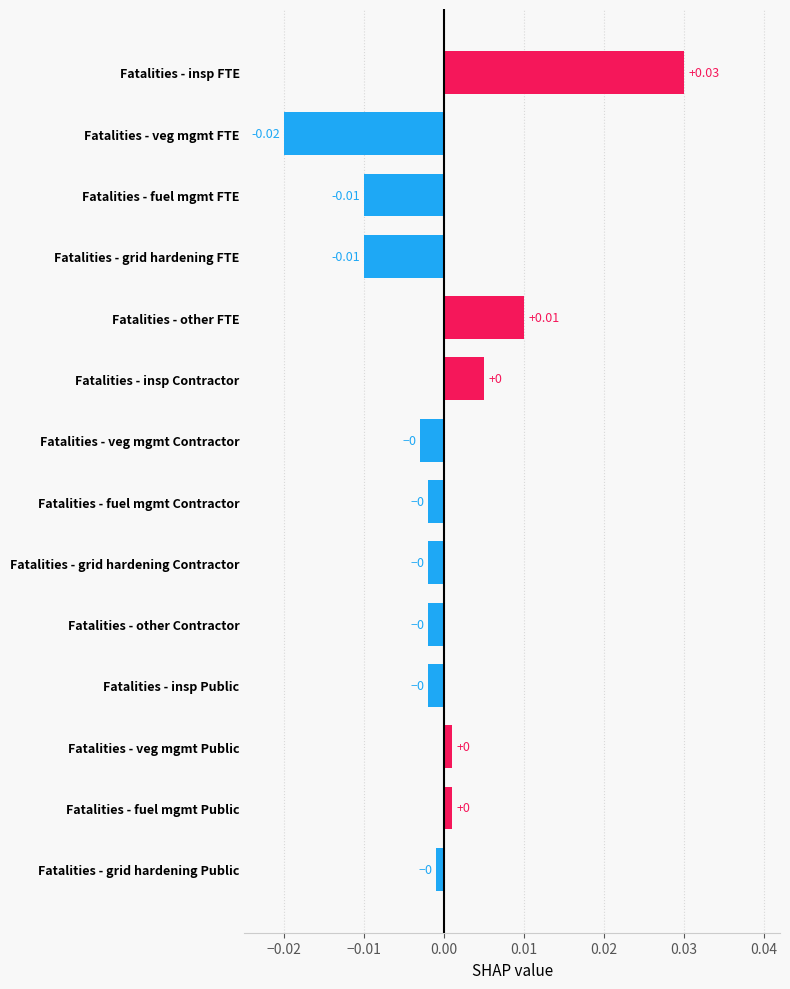

Which label corresponds to the largest value in the chart?

Fatalities - insp FTE